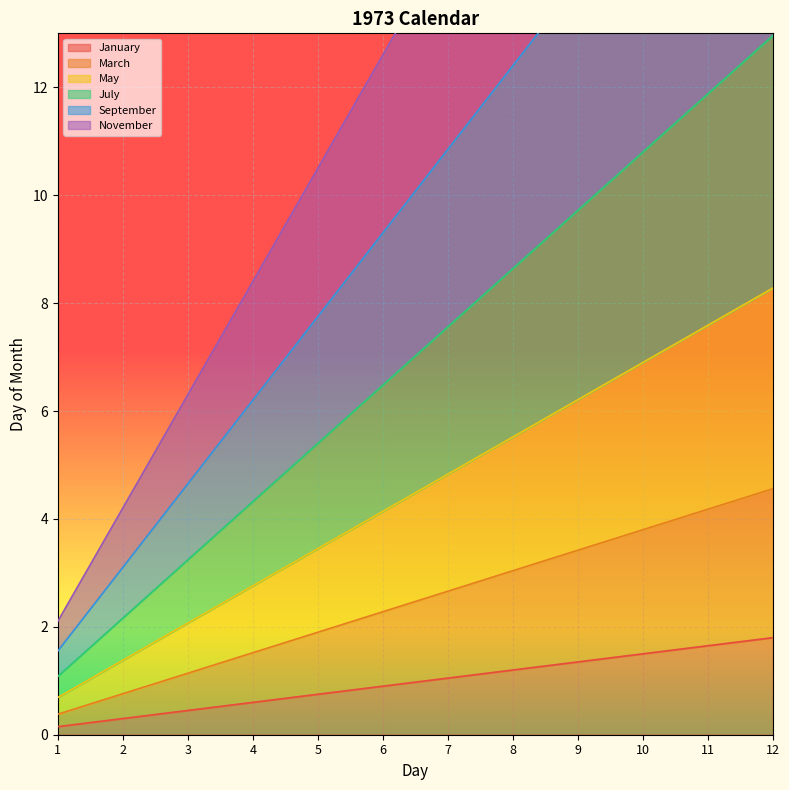

Is it true that March equals 0.5 at 2?

False